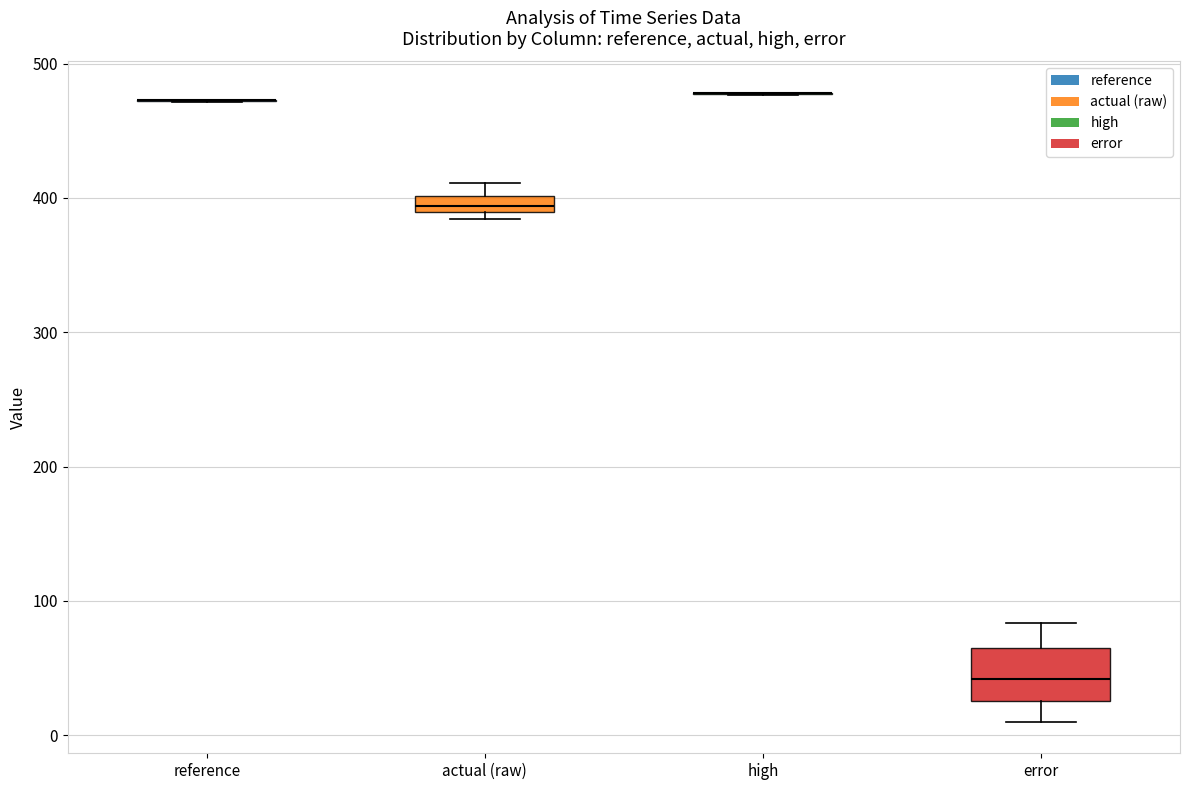

Where is the upper edge of the box for error on the y-axis? The values are not printed on the chart, so give them approximately, as read against the axis.

60